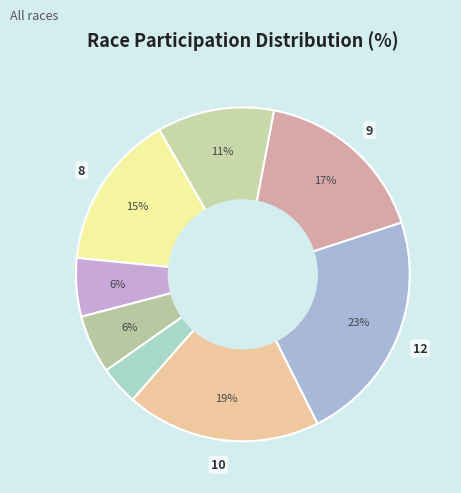

How many segments does this pie chart have?

8